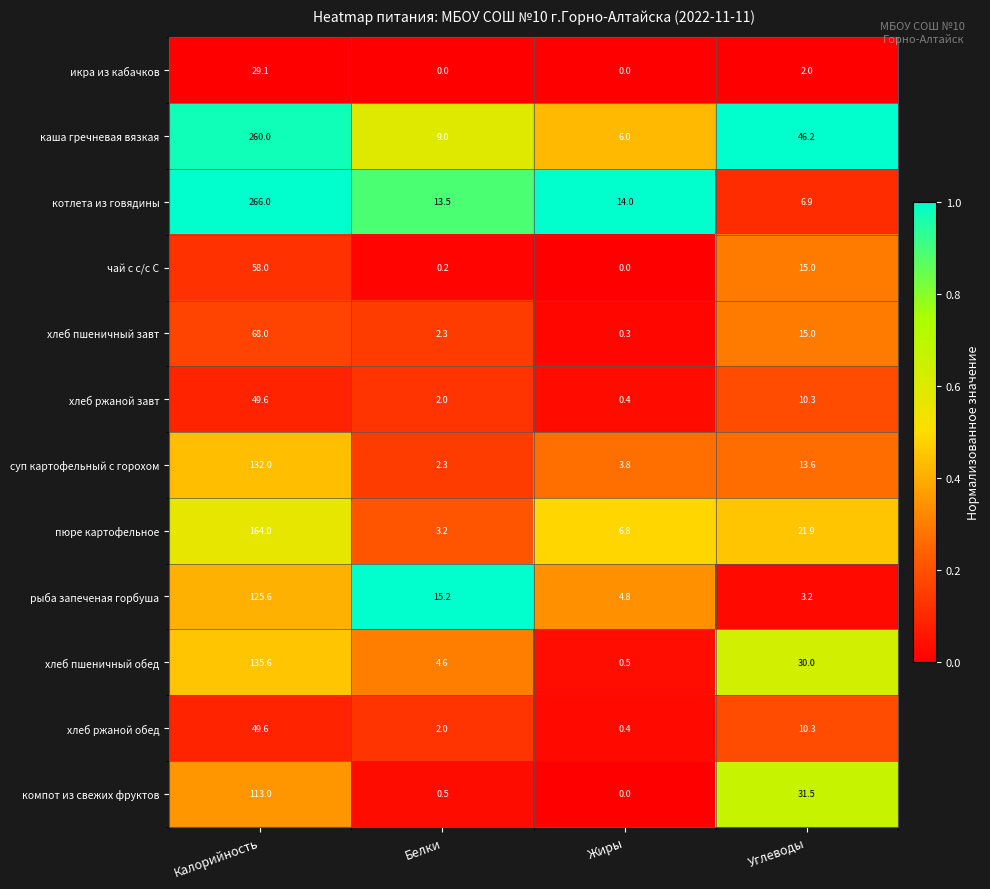

What is the sum of the рыба запеченая горбуша values at Калорийность and Белки?

140.8